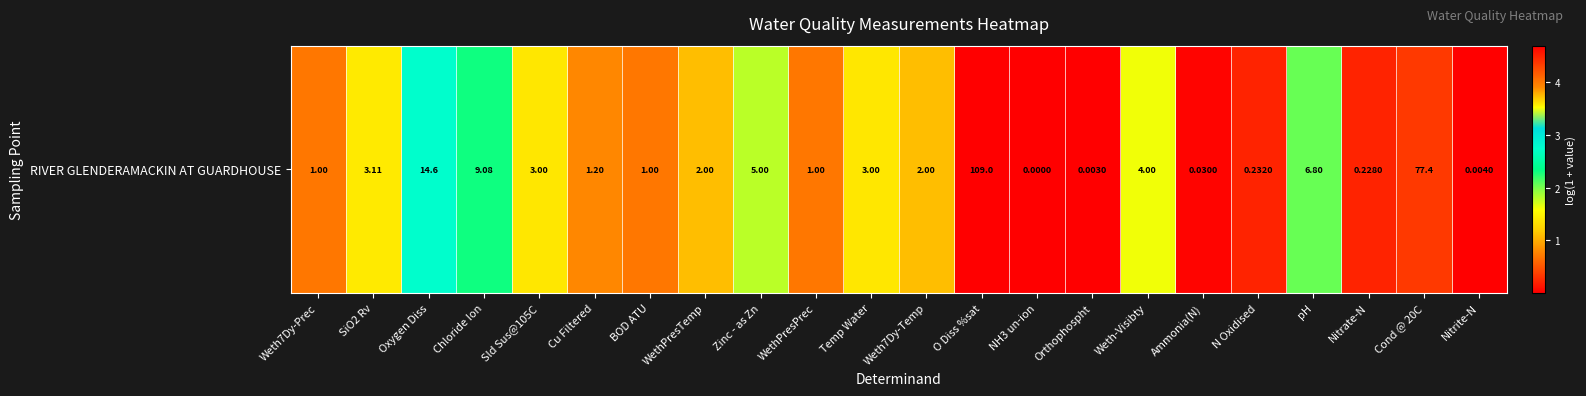

Rank the categories by value from highest to lowest.

O Diss %sat, Cond @ 20C, Oxygen Diss, Chloride Ion, pH, Zinc - as Zn, Weth-Visibty, SiO2 Rv, Sld Sus@105C, Temp Water, WethPresTemp, Weth7Dy-Temp, Cu Filtered, Weth7Dy-Prec, BOD ATU, WethPresPrec, N Oxidised, Nitrate-N, Ammonia(N), Nitrite-N, Orthophospht, NH3 un-ion